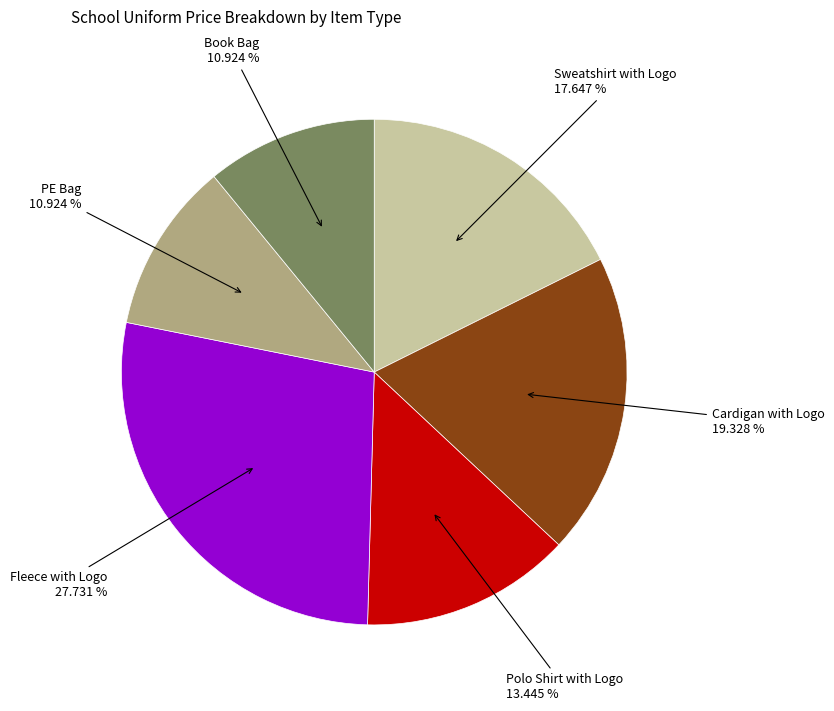

Is there any slice that represents more than half of the pie?

No